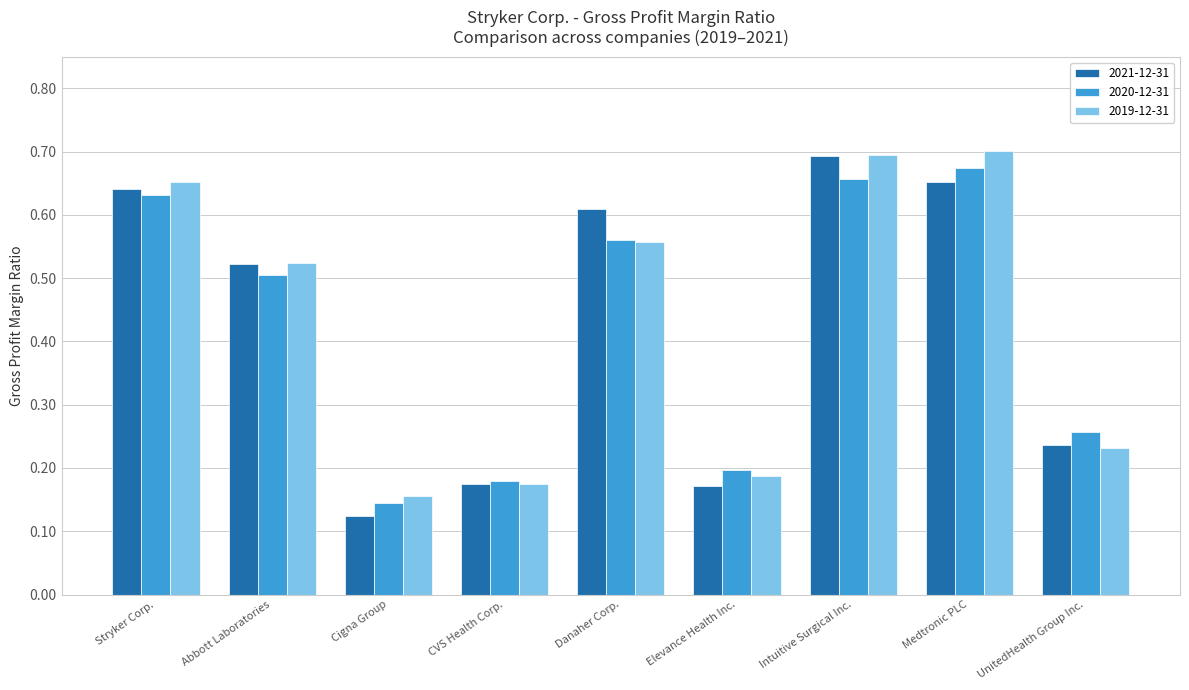

Between Stryker Corp. and UnitedHealth Group Inc., which series saw the biggest shift?

2019-12-31